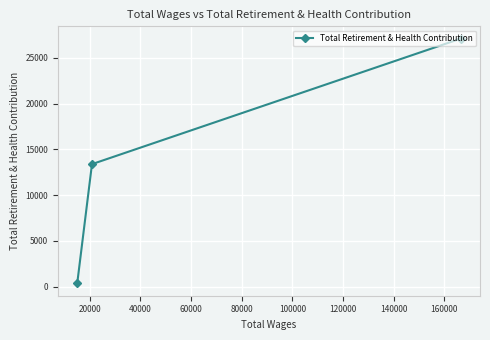

What is the value of the 2nd point from the left?

13393